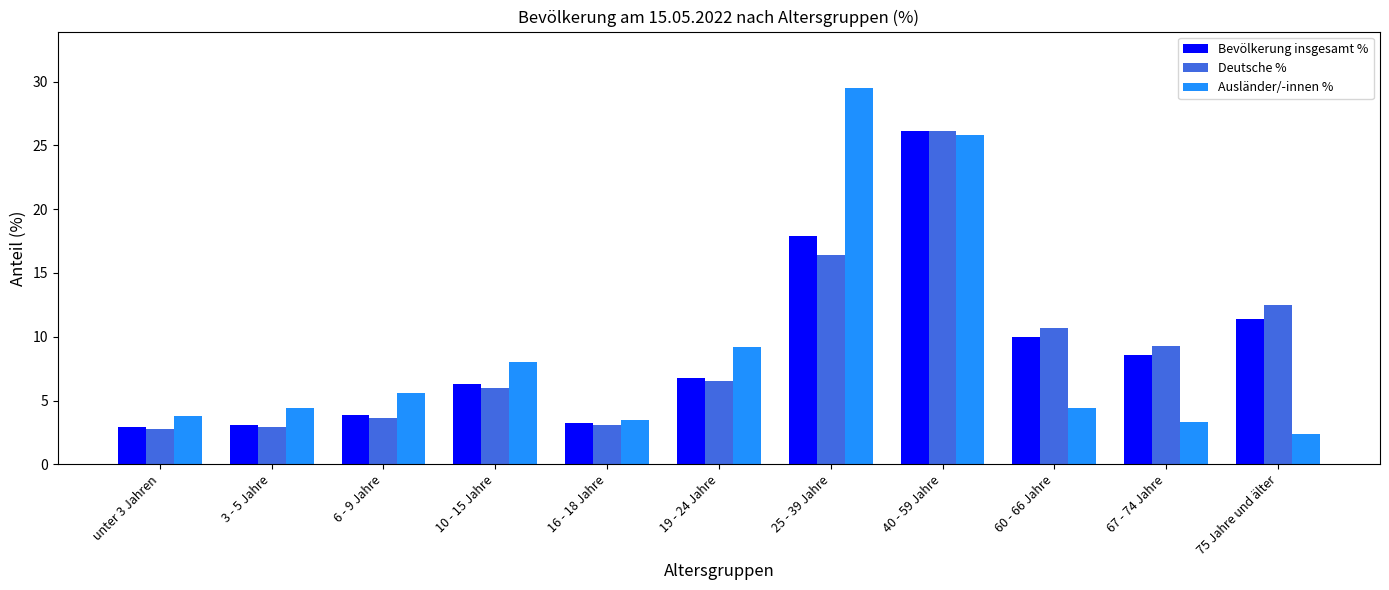

At which label does Ausländer/-innen % reach its minimum?

75 Jahre und älter